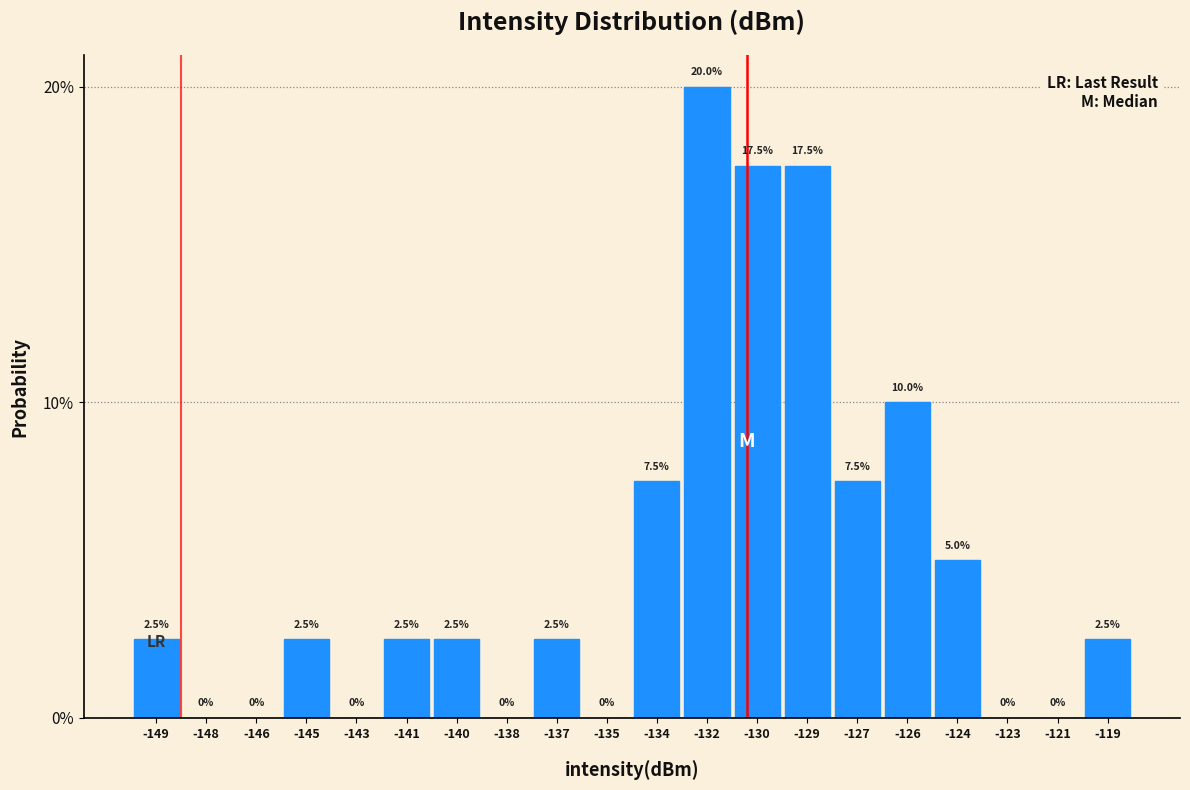

Reading left to right, extract all data points from this chart.

-149=2.5	-148=0.0	-146=0.0	-145=2.5	-143=0.0	-141=2.5	-140=2.5	-138=0.0	-137=2.5	-135=0.0	-134=7.5	-132=20.0	-130=17.5	-129=17.5	-127=7.5	-126=10.0	-124=5.0	-123=0.0	-121=0.0	-119=2.5